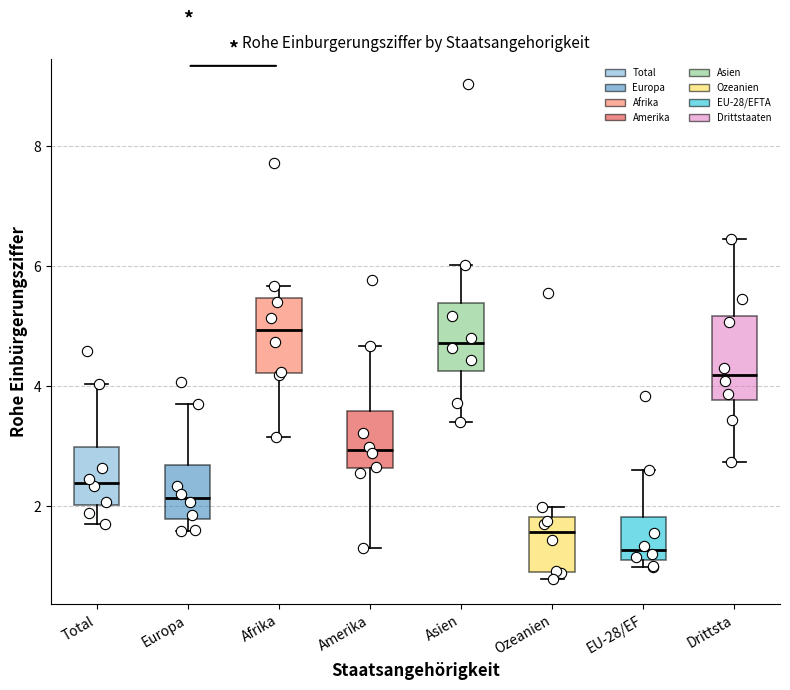

Reading left to right, read every box against the y-axis: the position of its median line, the range the box covers, and the ends of its whiskers. The values are not printed on the chart, so give them approximately, as read against the axis.

Total: median 2.4, box 2.0 to 3.0, whiskers 1.8 to 4.0
Europa: median 2.2, box 1.8 to 2.6, whiskers 1.6 to 3.8
Afrika: median 5.0, box 4.2 to 5.4, whiskers 3.2 to 5.6
Amerika: median 3.0, box 2.6 to 3.6, whiskers 1.4 to 4.6
Asien: median 4.8, box 4.2 to 5.4, whiskers 3.4 to 6.0
Ozeanien: median 1.6, box 1.0 to 1.8, whiskers 0.8 to 2.0
EU-28/EF: median 1.2 (just above the box's lower edge), box 1.2 to 1.8, whiskers 1.0 to 2.6
Drittsta: median 4.2, box 3.8 to 5.2, whiskers 2.8 to 6.4